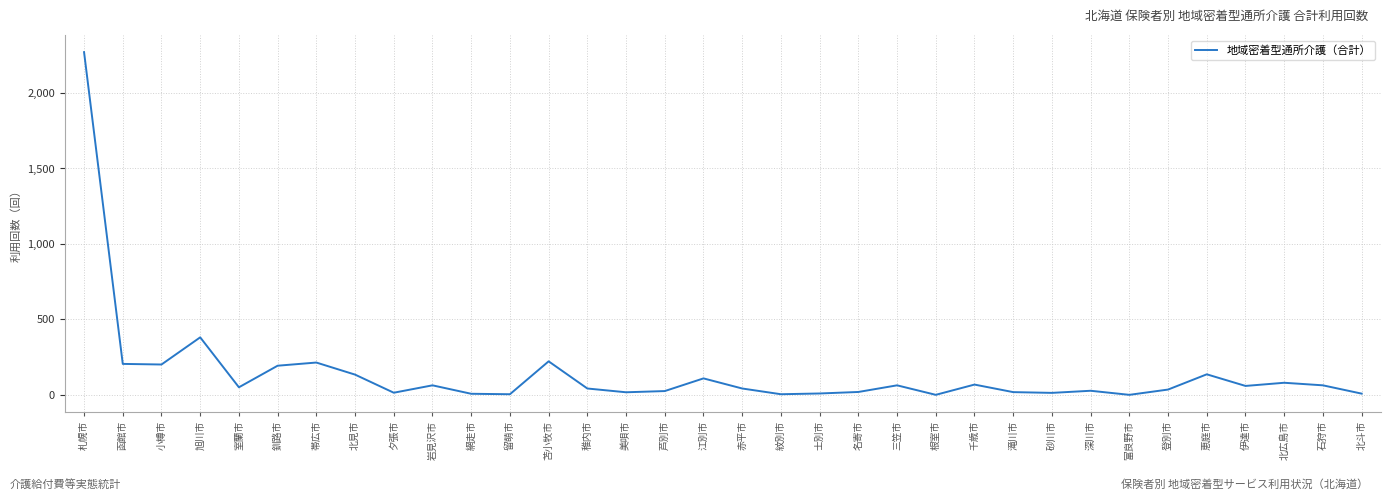

What is the change in value from 千歳市 to 北広島市?

+12